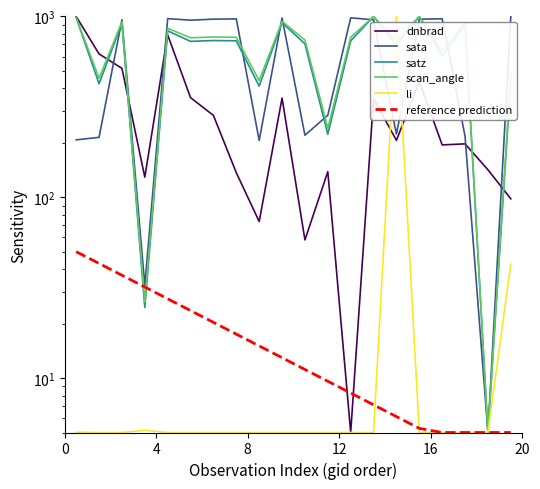

True or false: sata has a value of 5.0 at 18.

True